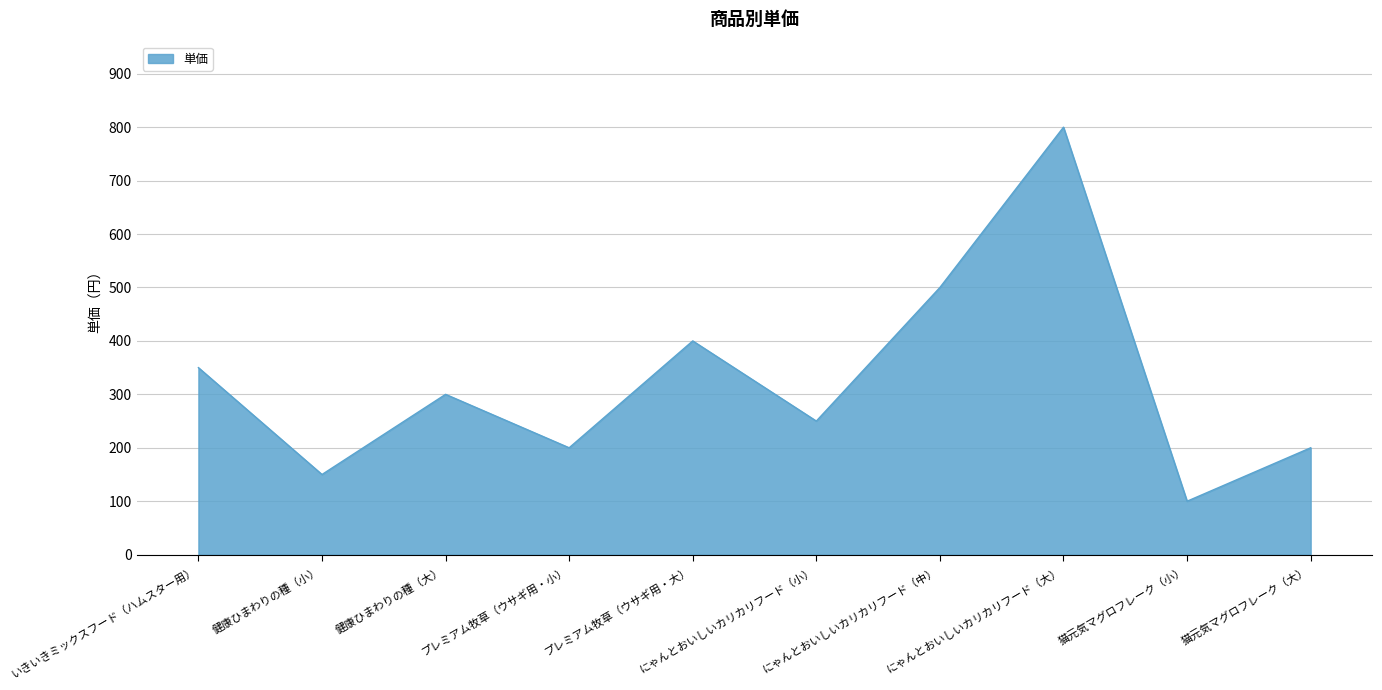

What is the sum of all values?

3250